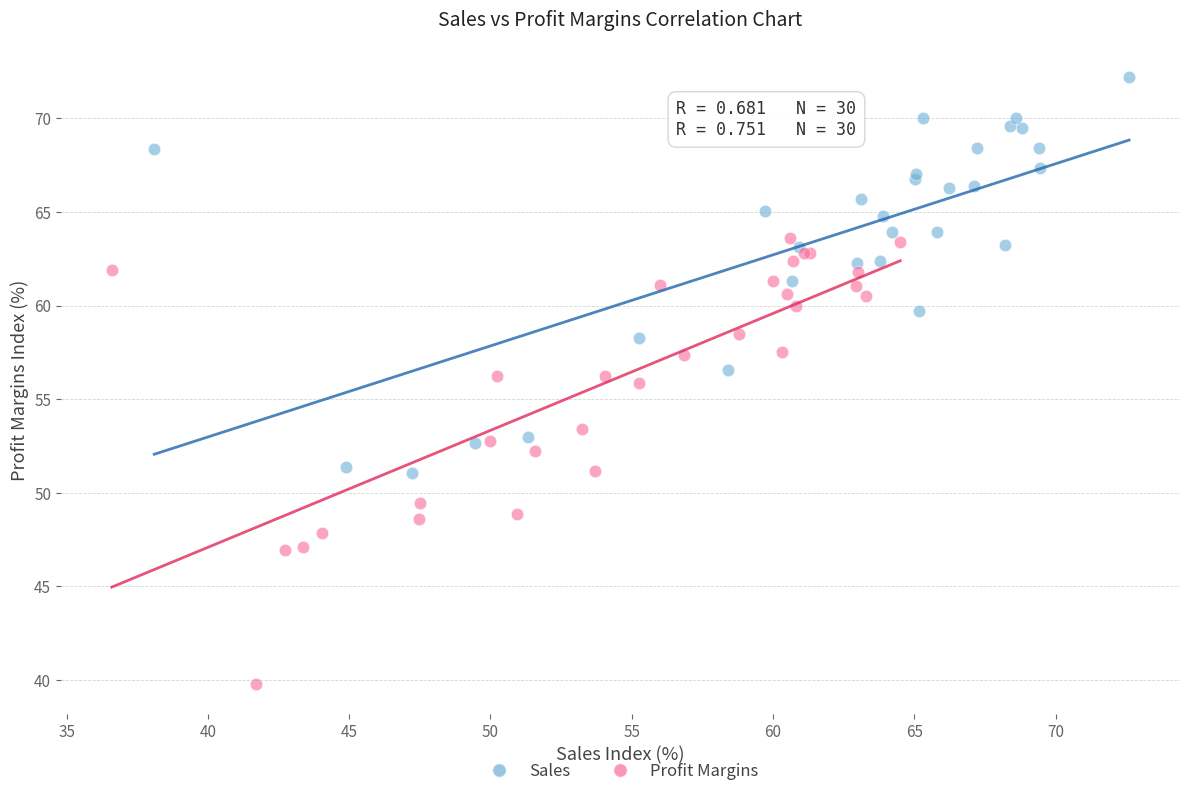

Which series contains the highest Y value?

Sales